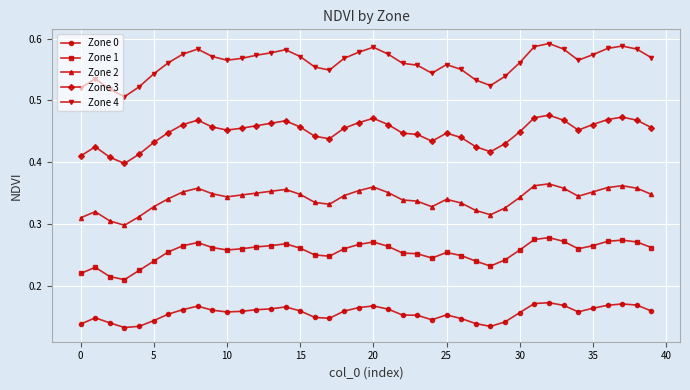

True or false: Zone 0 has more than 1 interior local peaks.

True